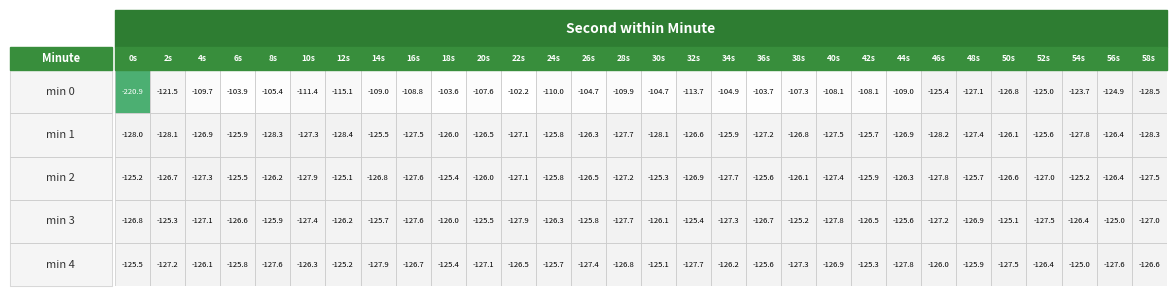

What is the maximum value shown in the chart?

-102.2